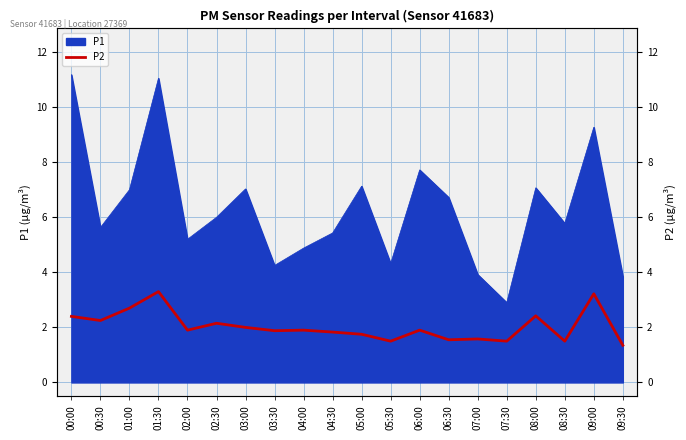

What position from the right is 00:30?

19